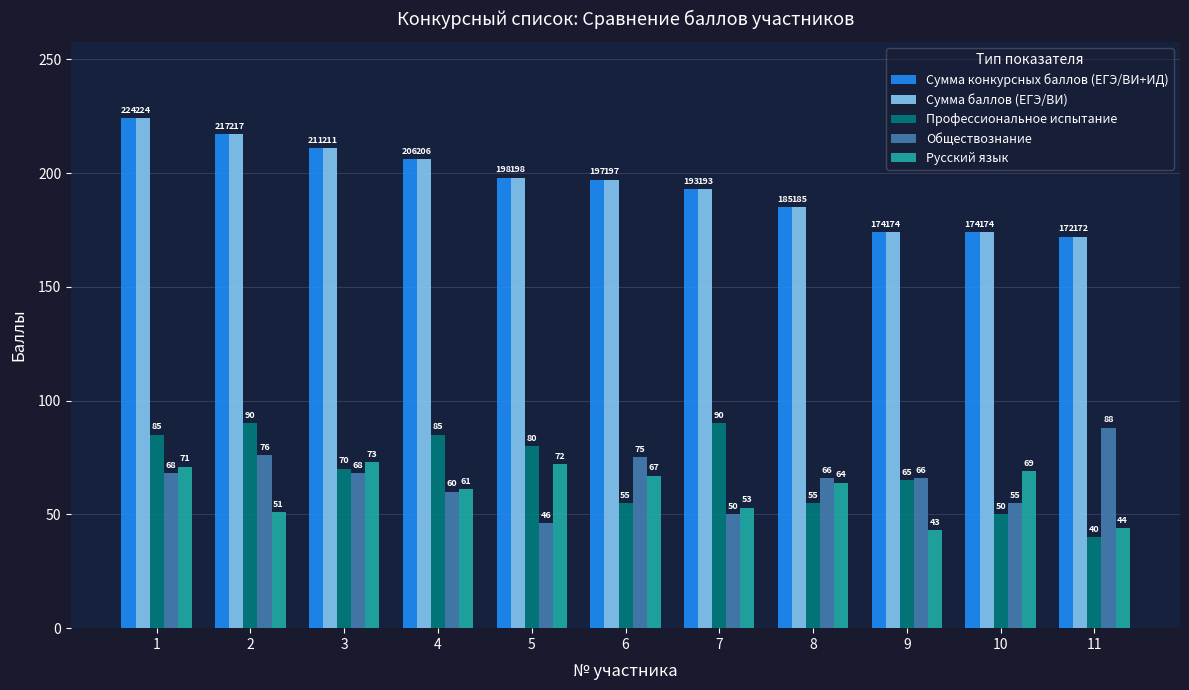

Which series changed the most between 2 and 7?

Обществознание